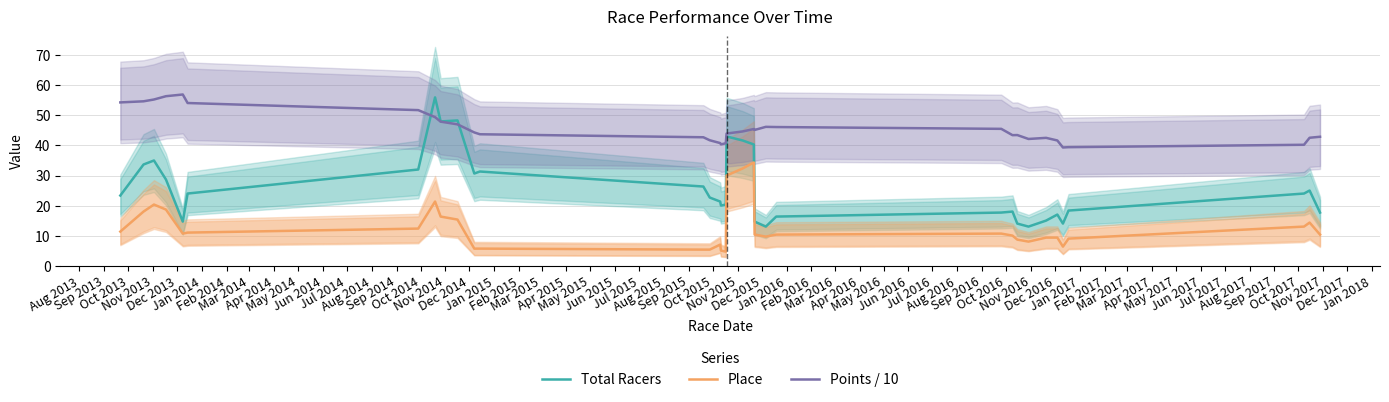

What is the highest value of the Points / 10 series?

57.0